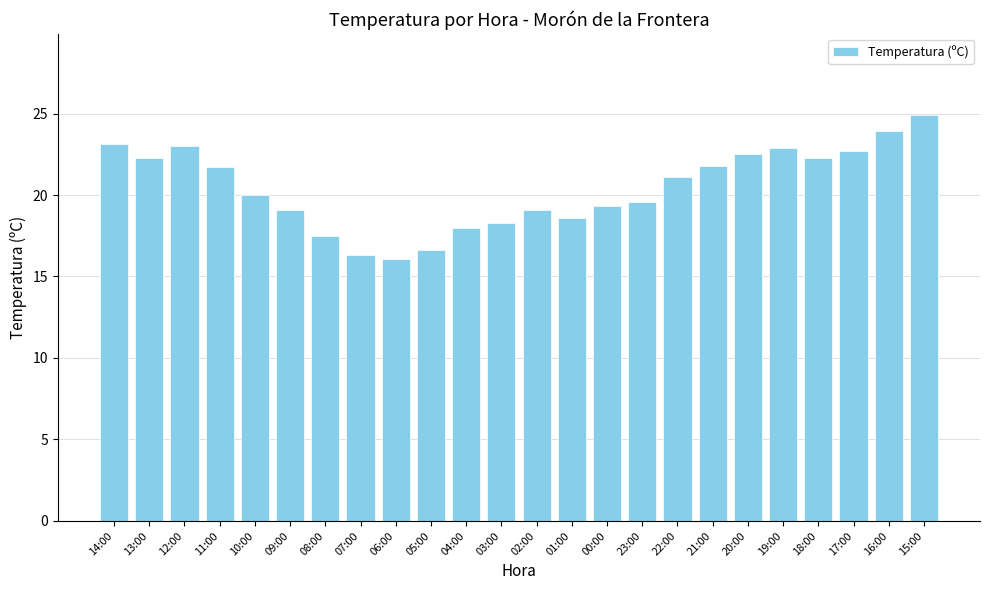

True or false: the data shows 19.3 at 00:00.

True